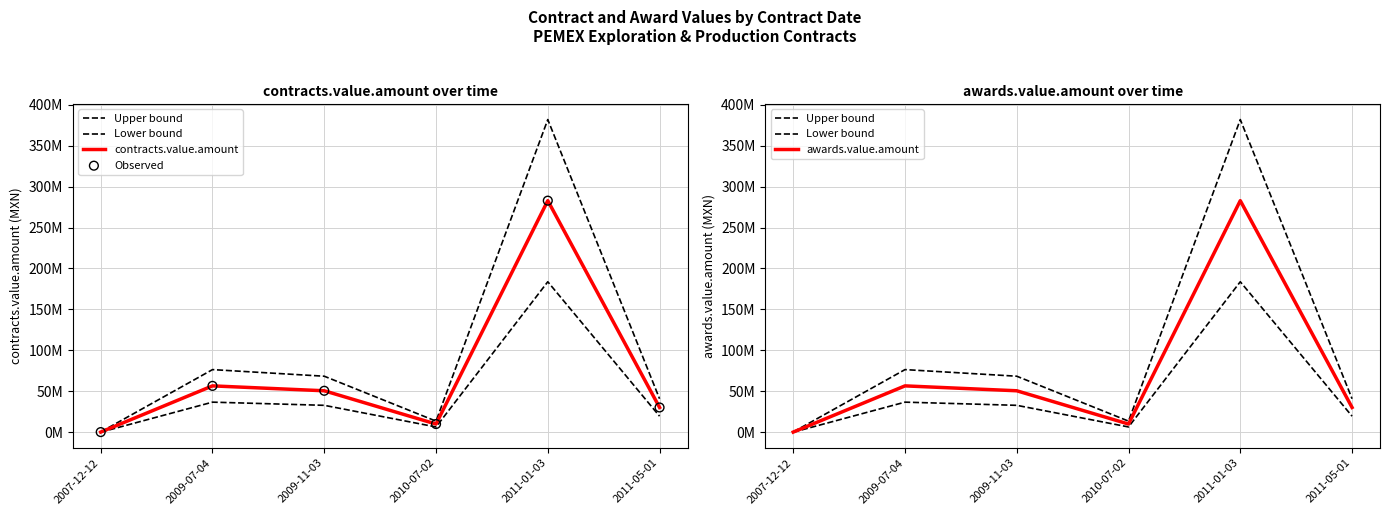

Which series has the largest total across all categories?

Upper bound